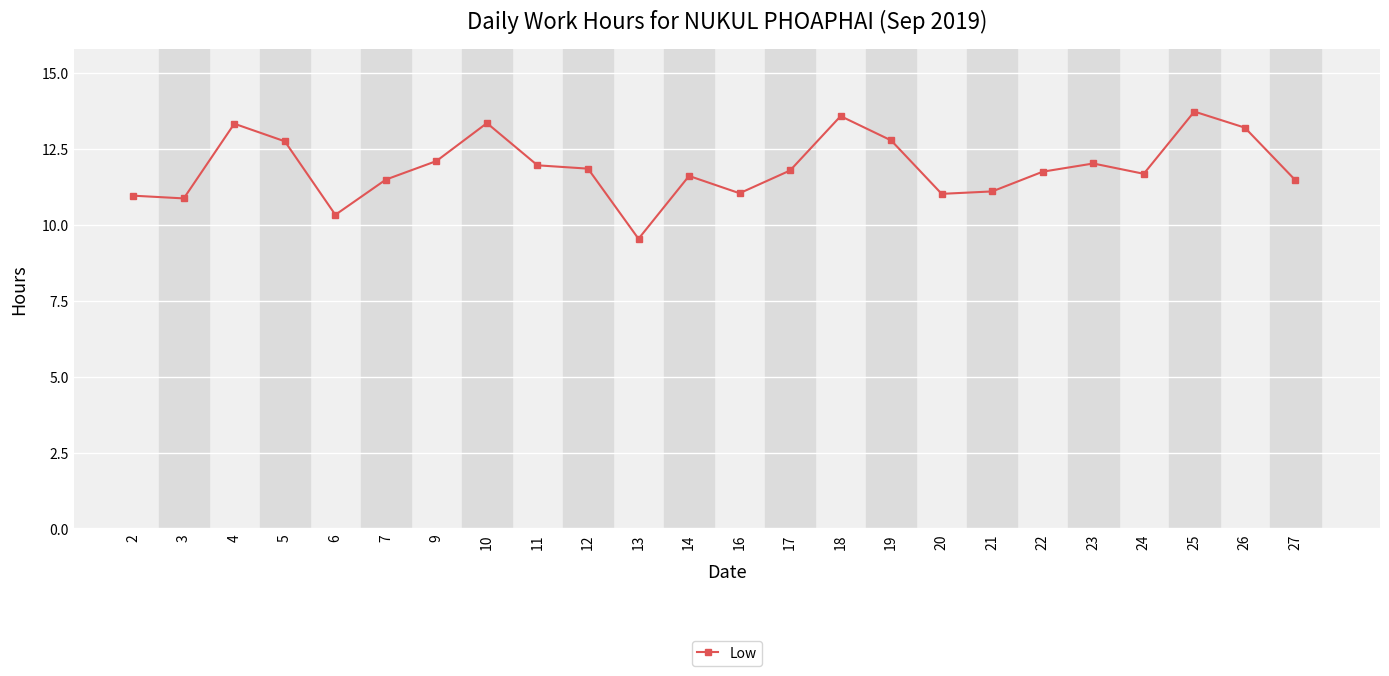

What is the sum of all values?

285.3